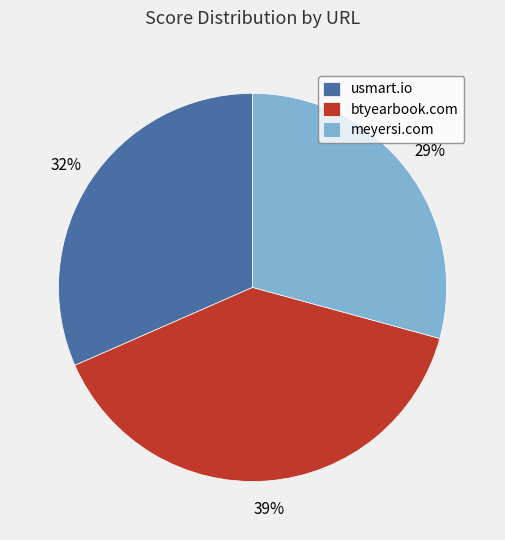

What is the largest slice in the pie chart?

btyearbook.com